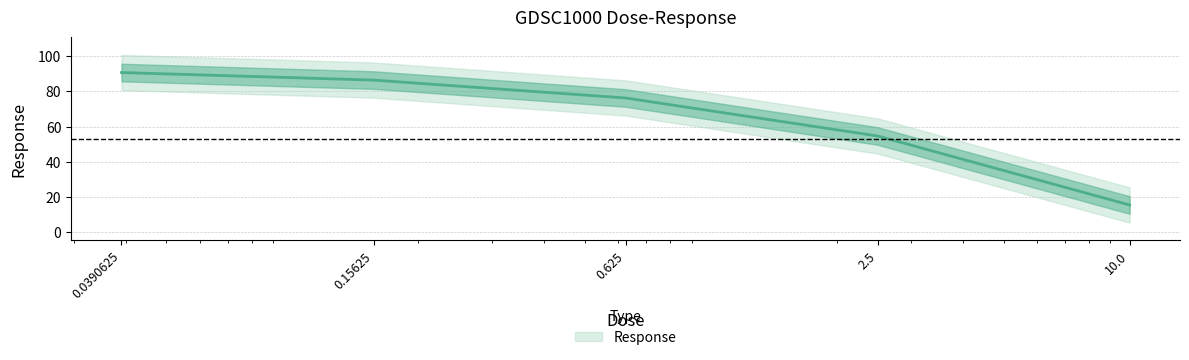

How many categories are shown in the chart?

5